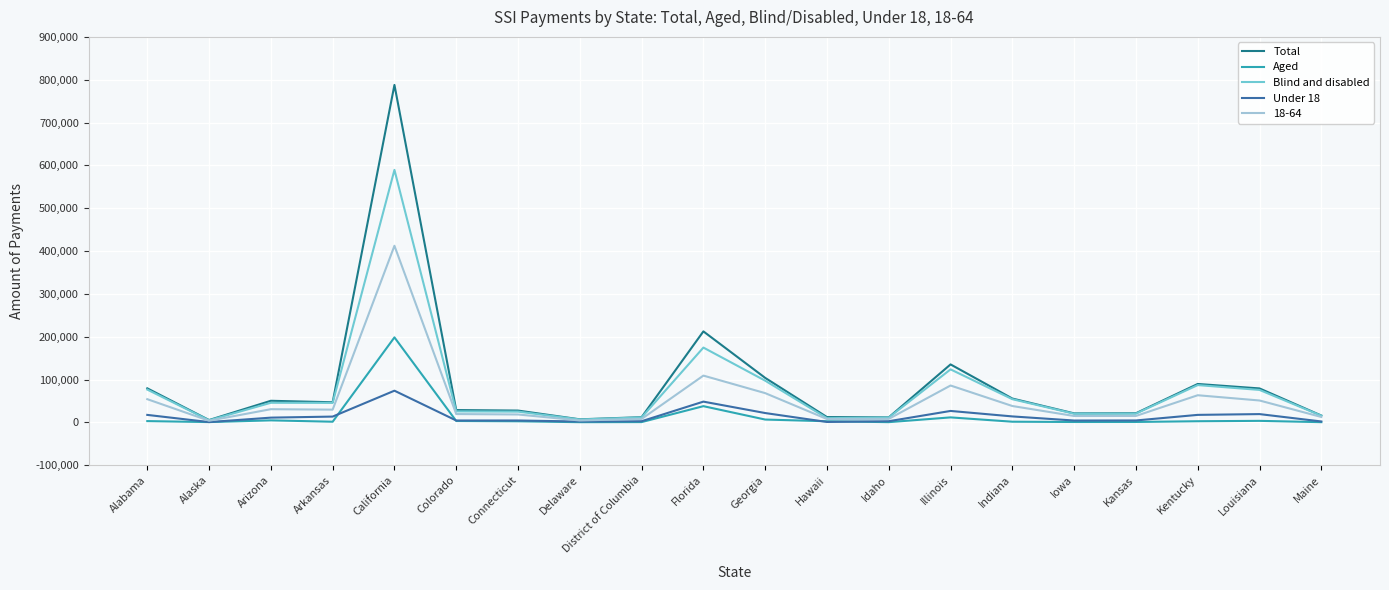

Between Alabama and Arkansas, which series saw the biggest shift?

Total